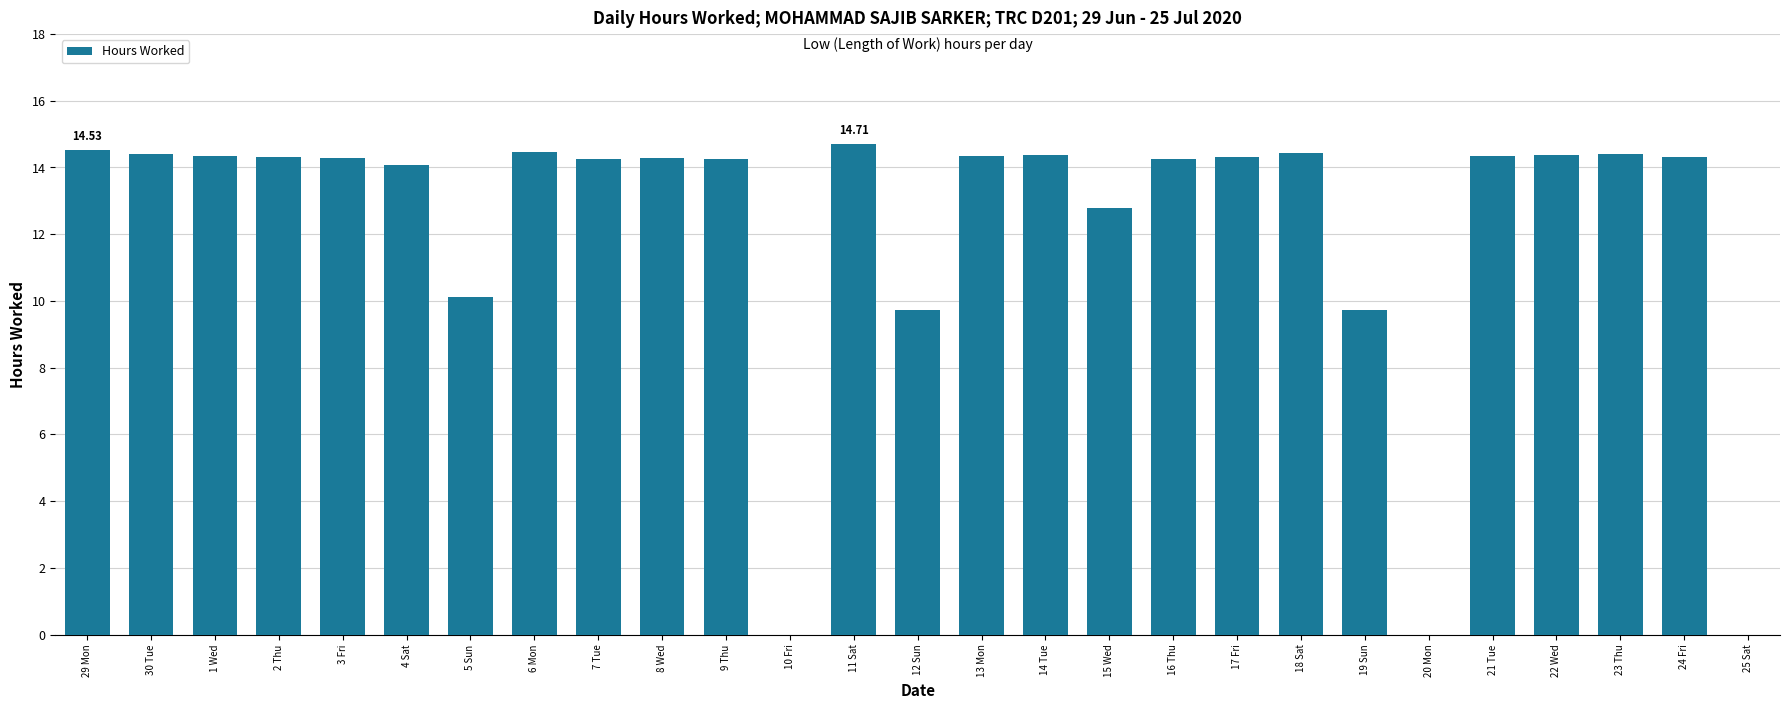

What is the ratio of the value at 11 Sat to the value at 9 Thu?

1.0